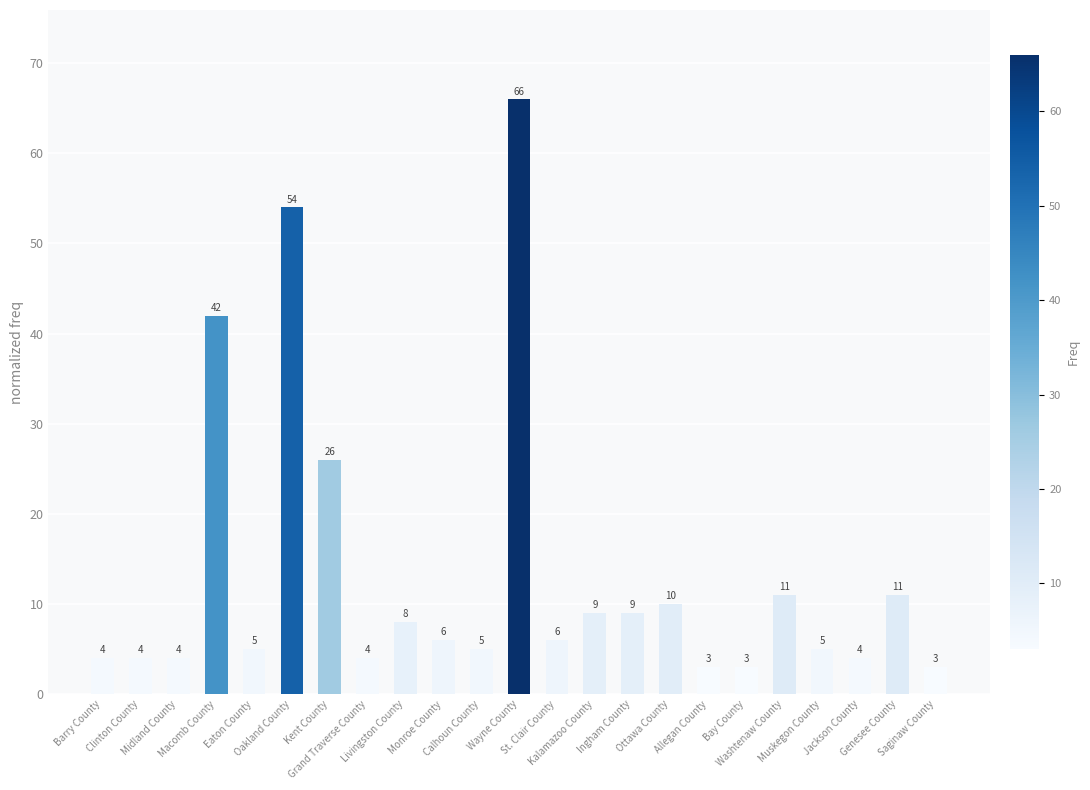

Reading left to right, what are all the values shown in this chart?

4	4	4	42	5	54	26	4	8	6	5	66	6	9	9	10	3	3	11	5	4	11	3